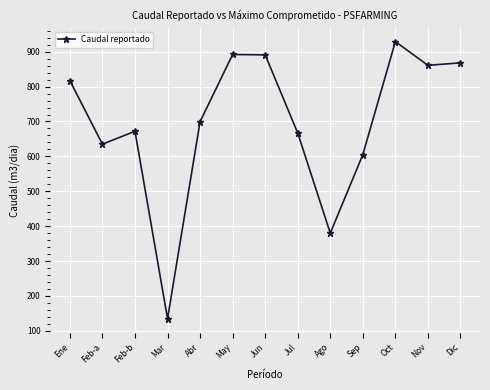

What is the smallest value displayed?

135.0